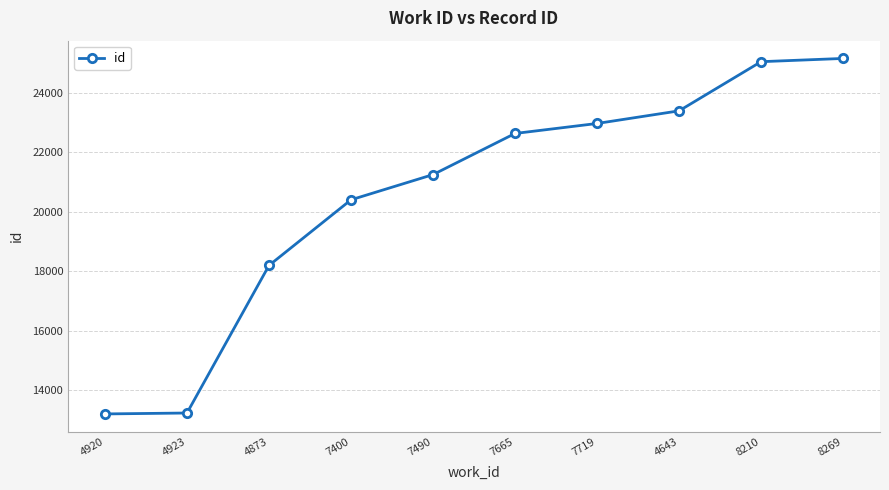

The value at 7490 is 37038. True or false?

False